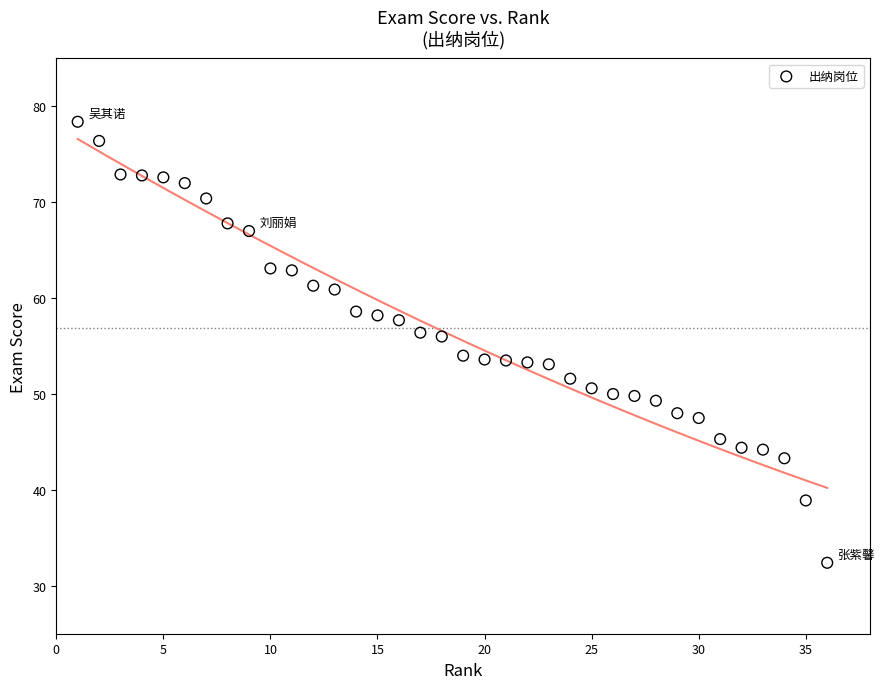

What is the range of Y values (max minus min)?

46.0